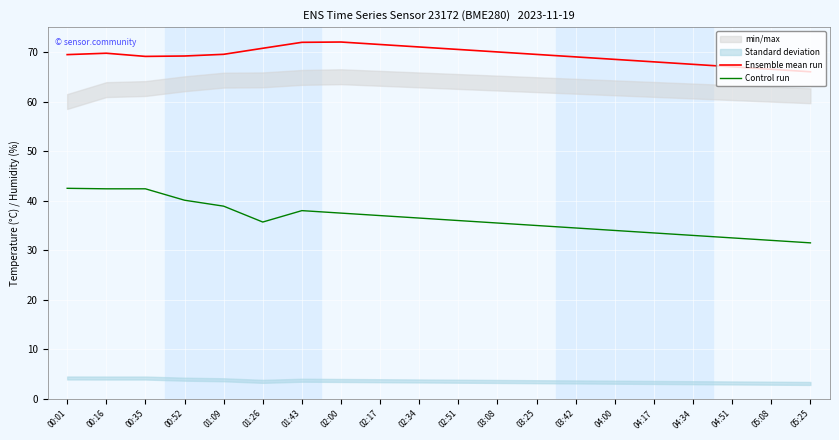

How many lines are shown in the chart?

2